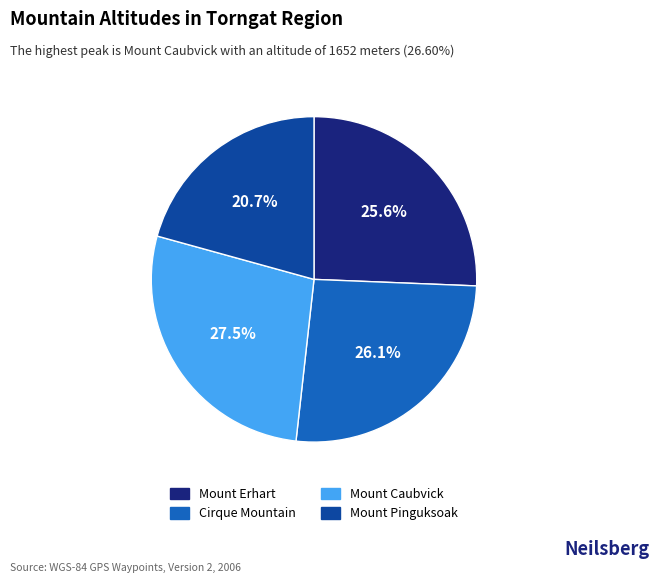

What percentage is NOT represented by Cirque Mountain?

73.9%